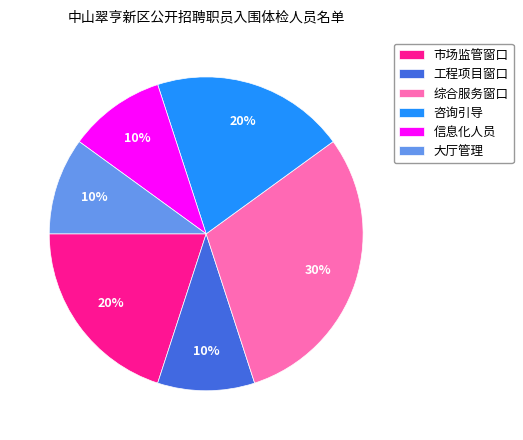

Count the number of slices in the pie.

6